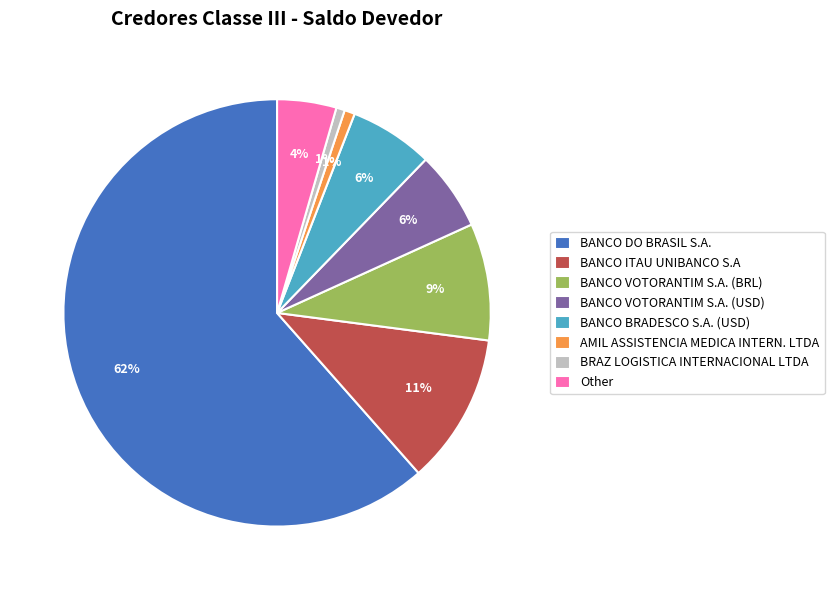

Which slice is the largest?

BANCO DO BRASIL S.A.